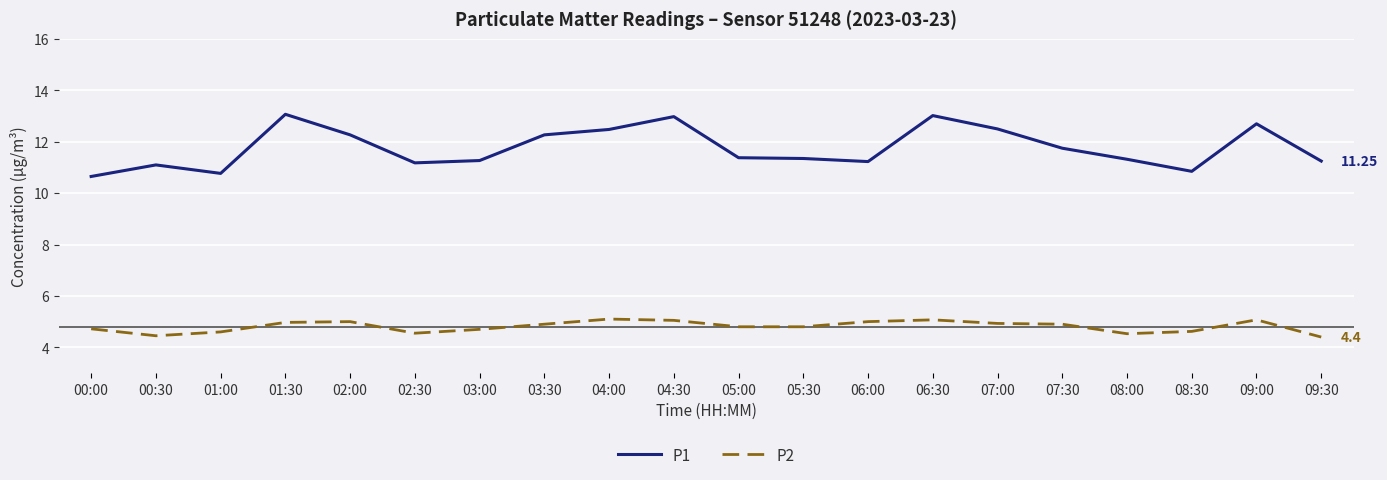

At how many categories does at least one series exceed 7?

20